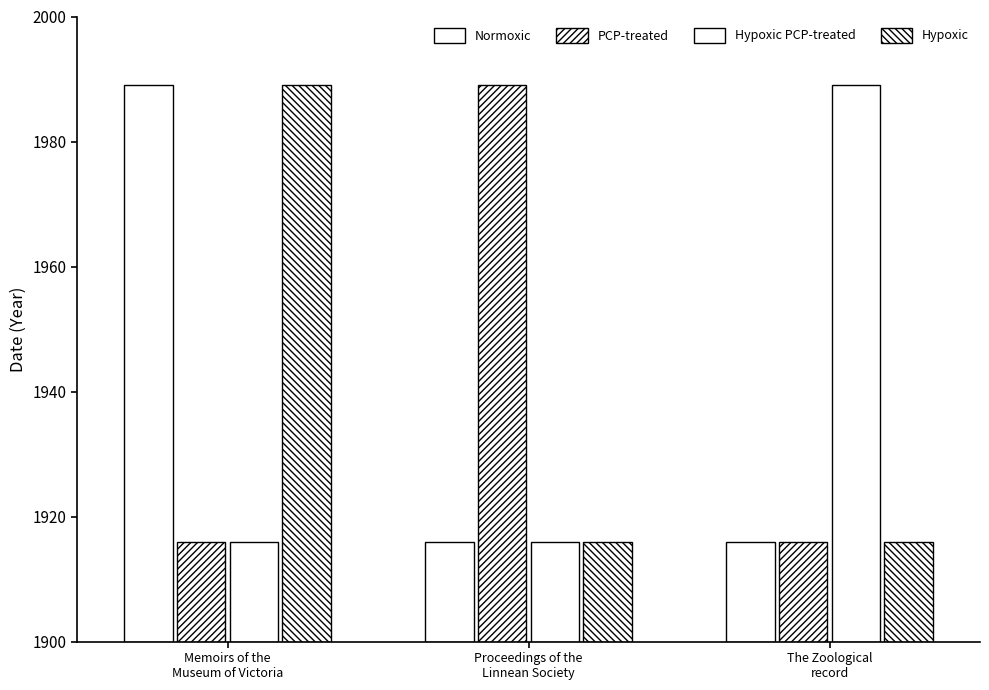

Are the bars grouped side by side (vs. stacked)?

Yes